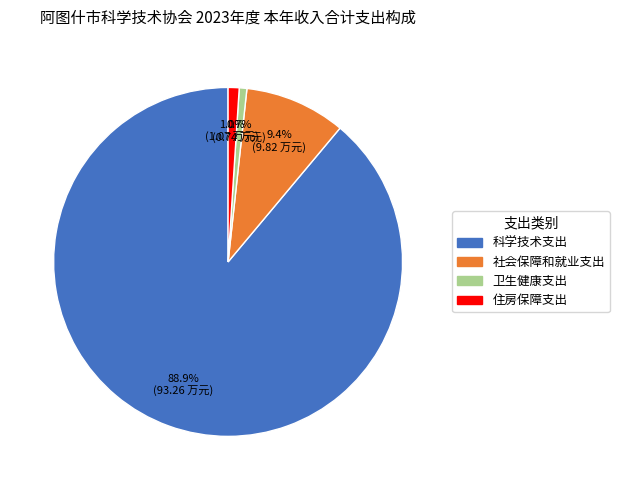

Do 社会保障和就业支出 and 科学技术支出 together represent more than half of the pie?

Yes